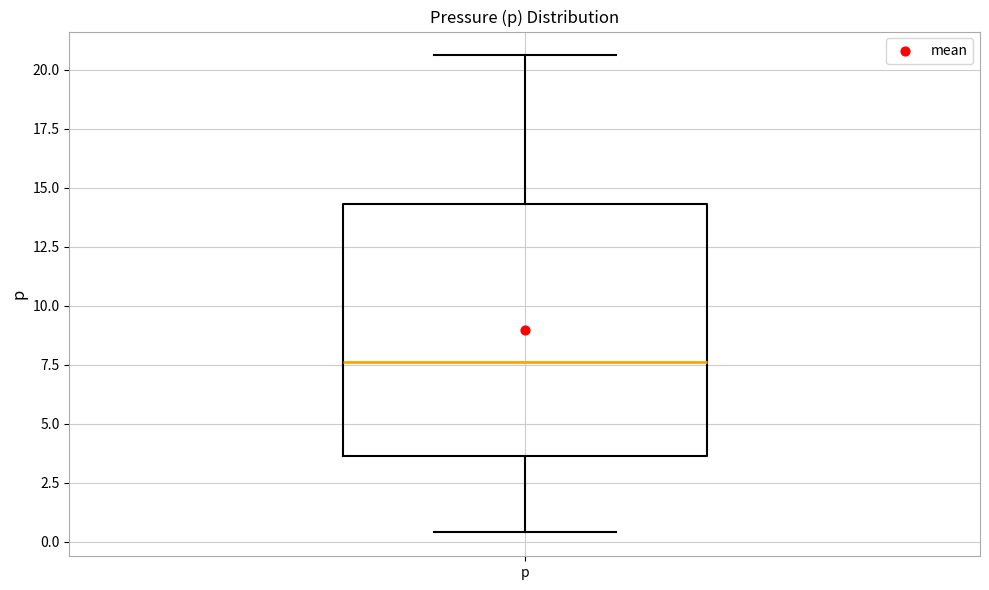

Where does the median line of the box for p sit on the y-axis? The values are not printed on the chart, so give them approximately, as read against the axis.

7.5